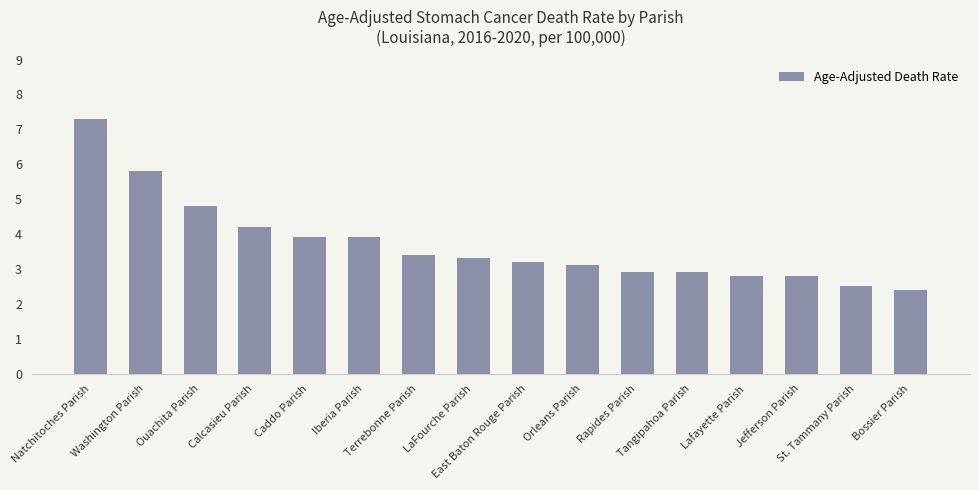

At which category does the chart reach its peak across all series?

Natchitoches Parish